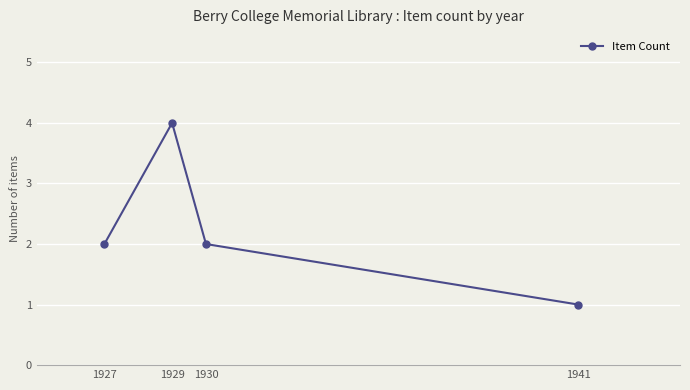

What is the difference between the maximum and minimum values?

3